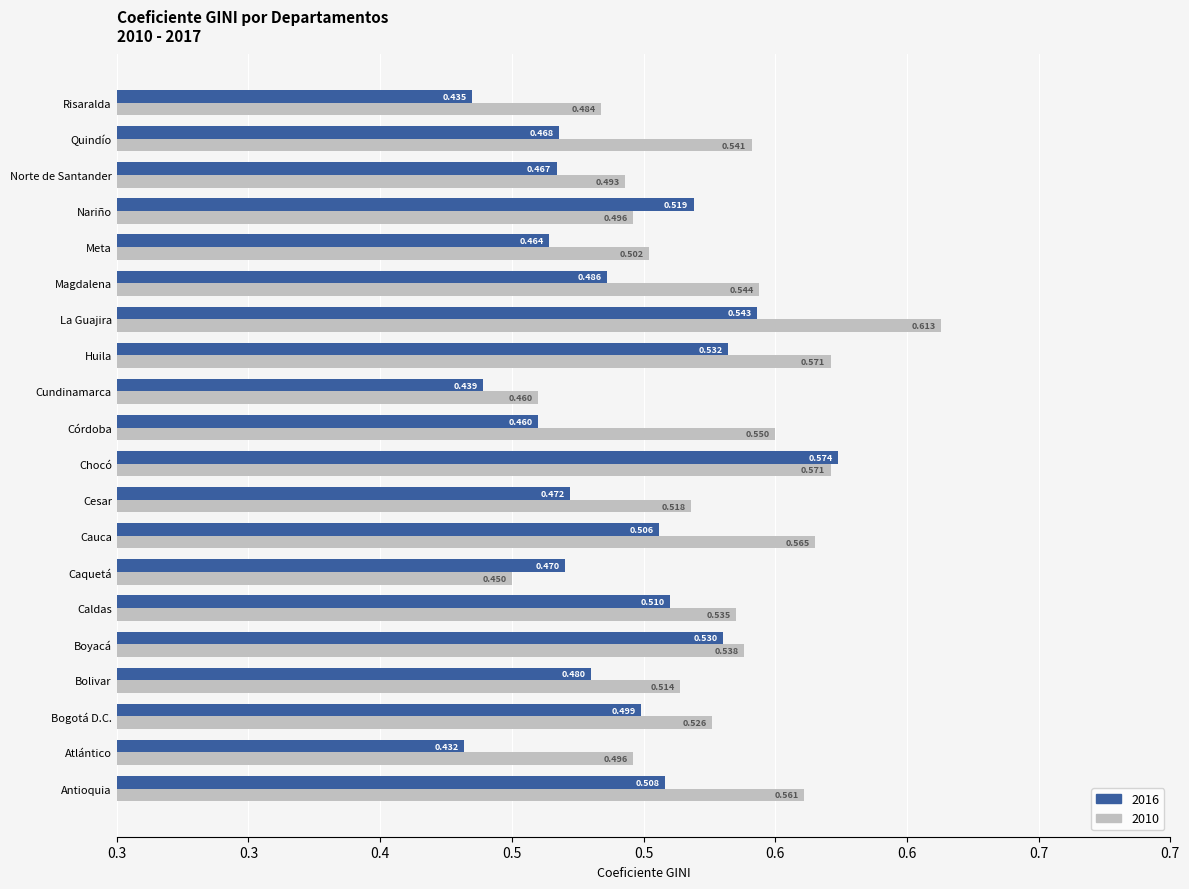

The 2016 series shows 0.5 at Bolivar. True or false?

True